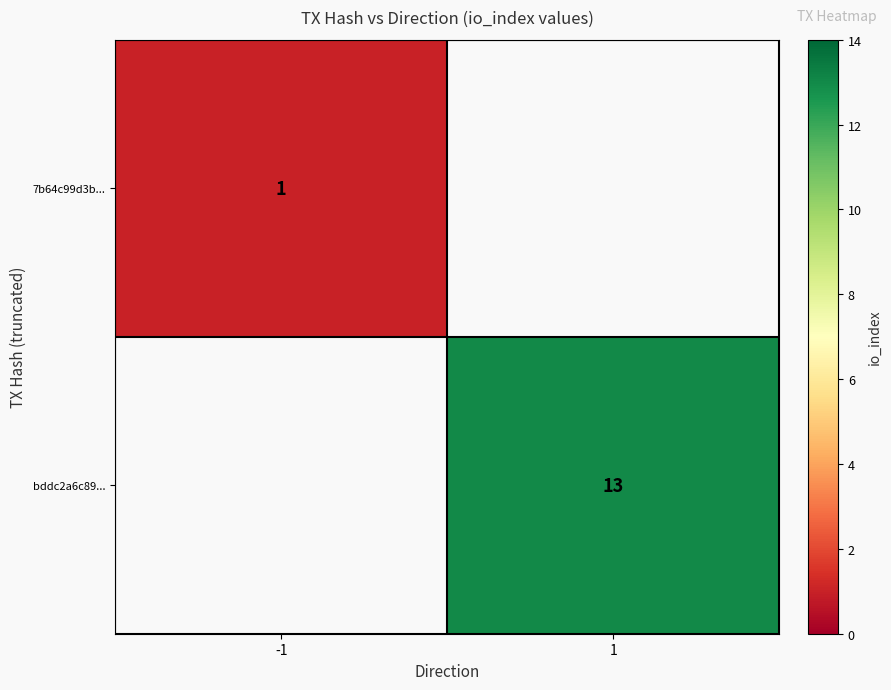

True or false: 7b64c99d3b... has a value of 1 at -1.

True